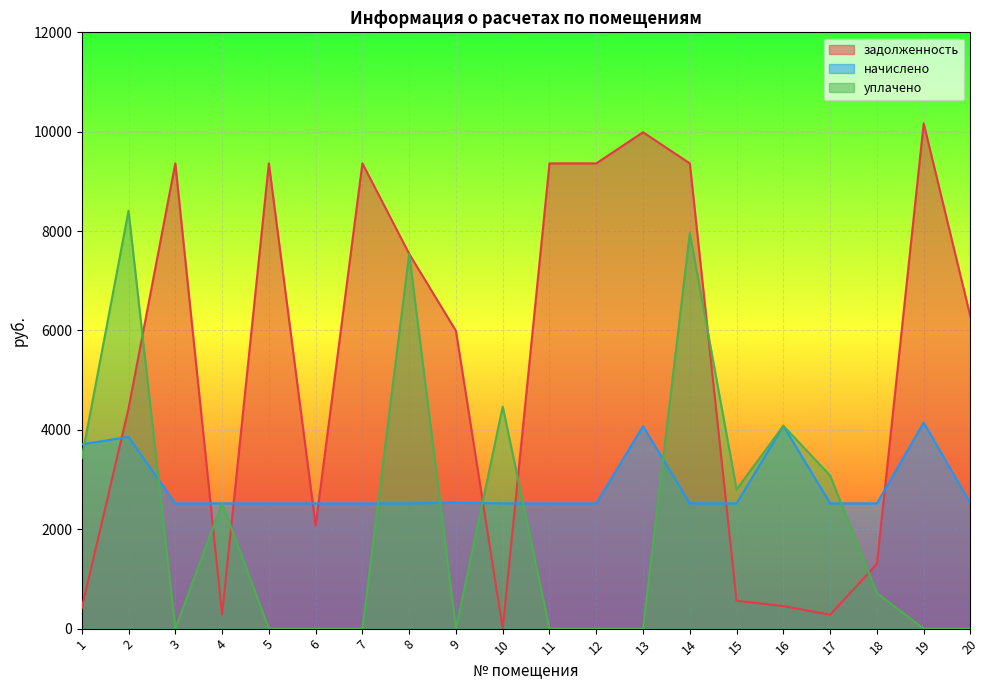

At which category is the sum across all series the highest?

14